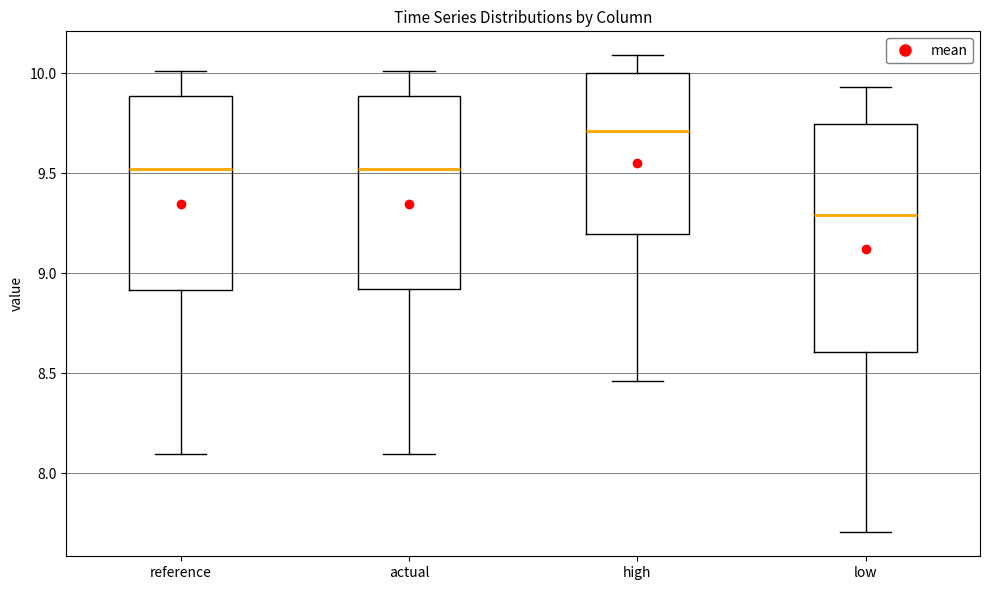

Reading left to right, read every box against the y-axis: the position of its median line, the range the box covers, and the ends of its whiskers. The values are not printed on the chart, so give them approximately, as read against the axis.

reference: median 9.50, box 8.90 to 9.90, whiskers 8.10 to 10.00
actual: median 9.50, box 8.90 to 9.90, whiskers 8.10 to 10.00
high: median 9.70, box 9.20 to 10.00, whiskers 8.45 to 10.10
low: median 9.30, box 8.60 to 9.75, whiskers 7.70 to 9.95